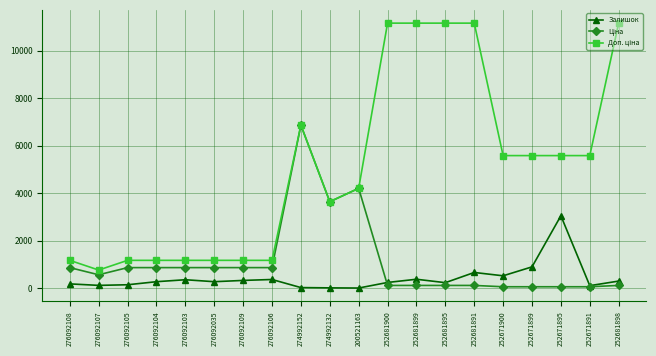

What is the greatest value displayed?

11169.0